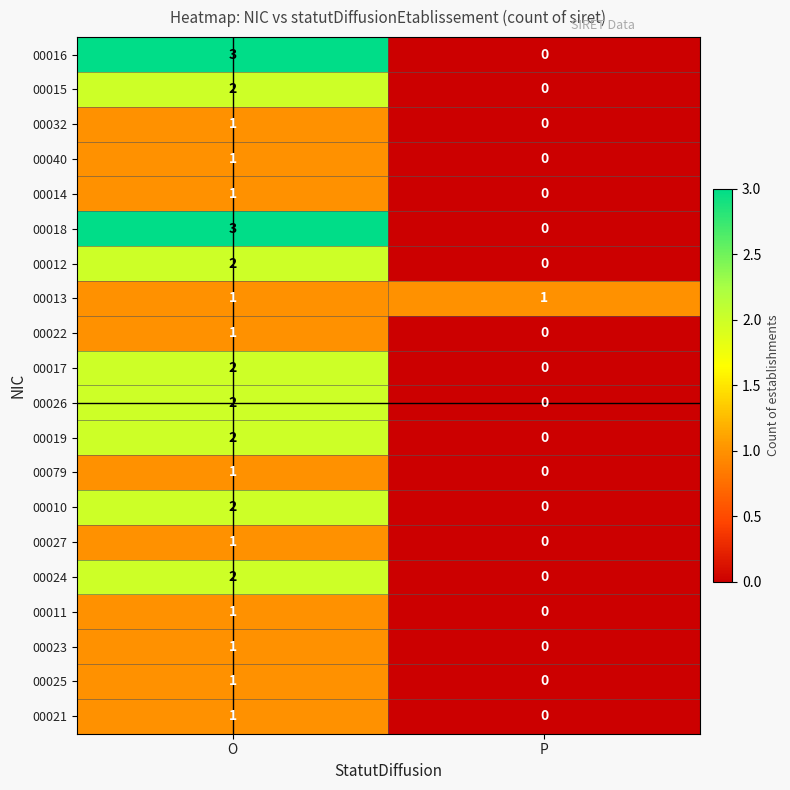

The 00016 series shows 0 at P. True or false?

True